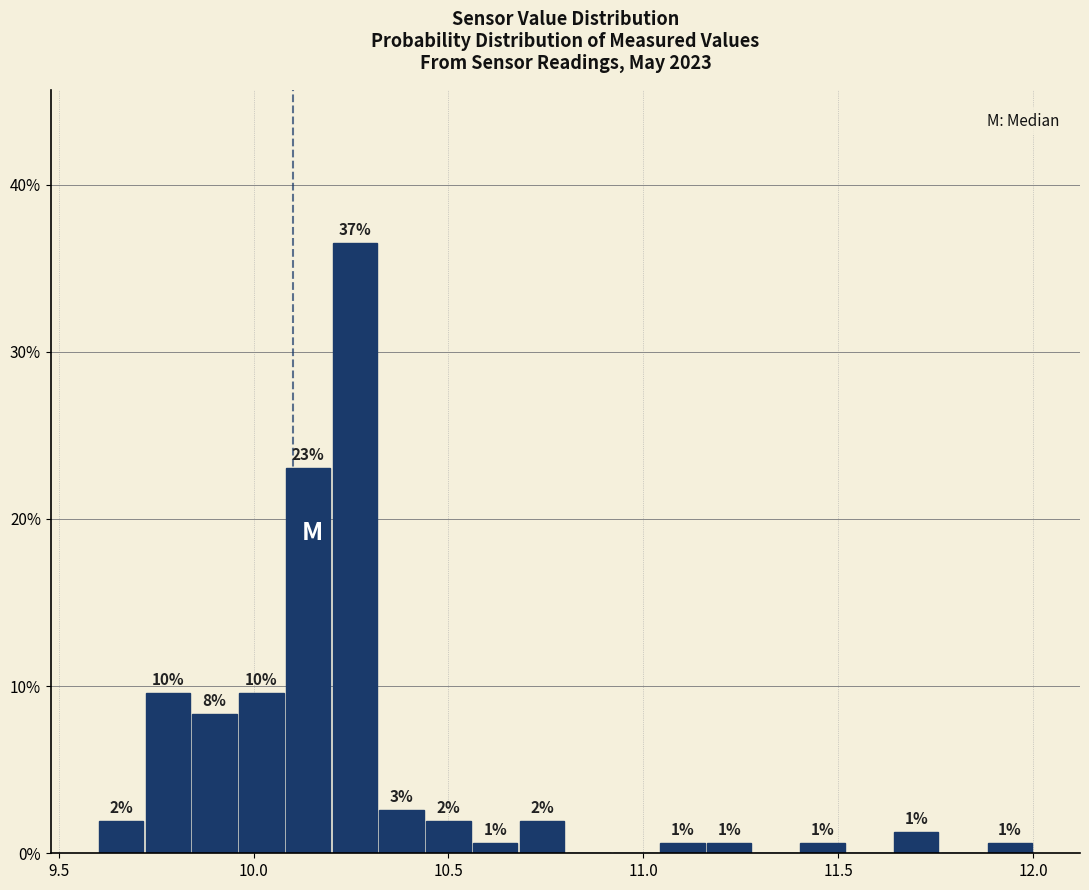

Around what value on the x-axis is the tallest bar? Give the approximate position of its centre, as read against the axis.

10.25